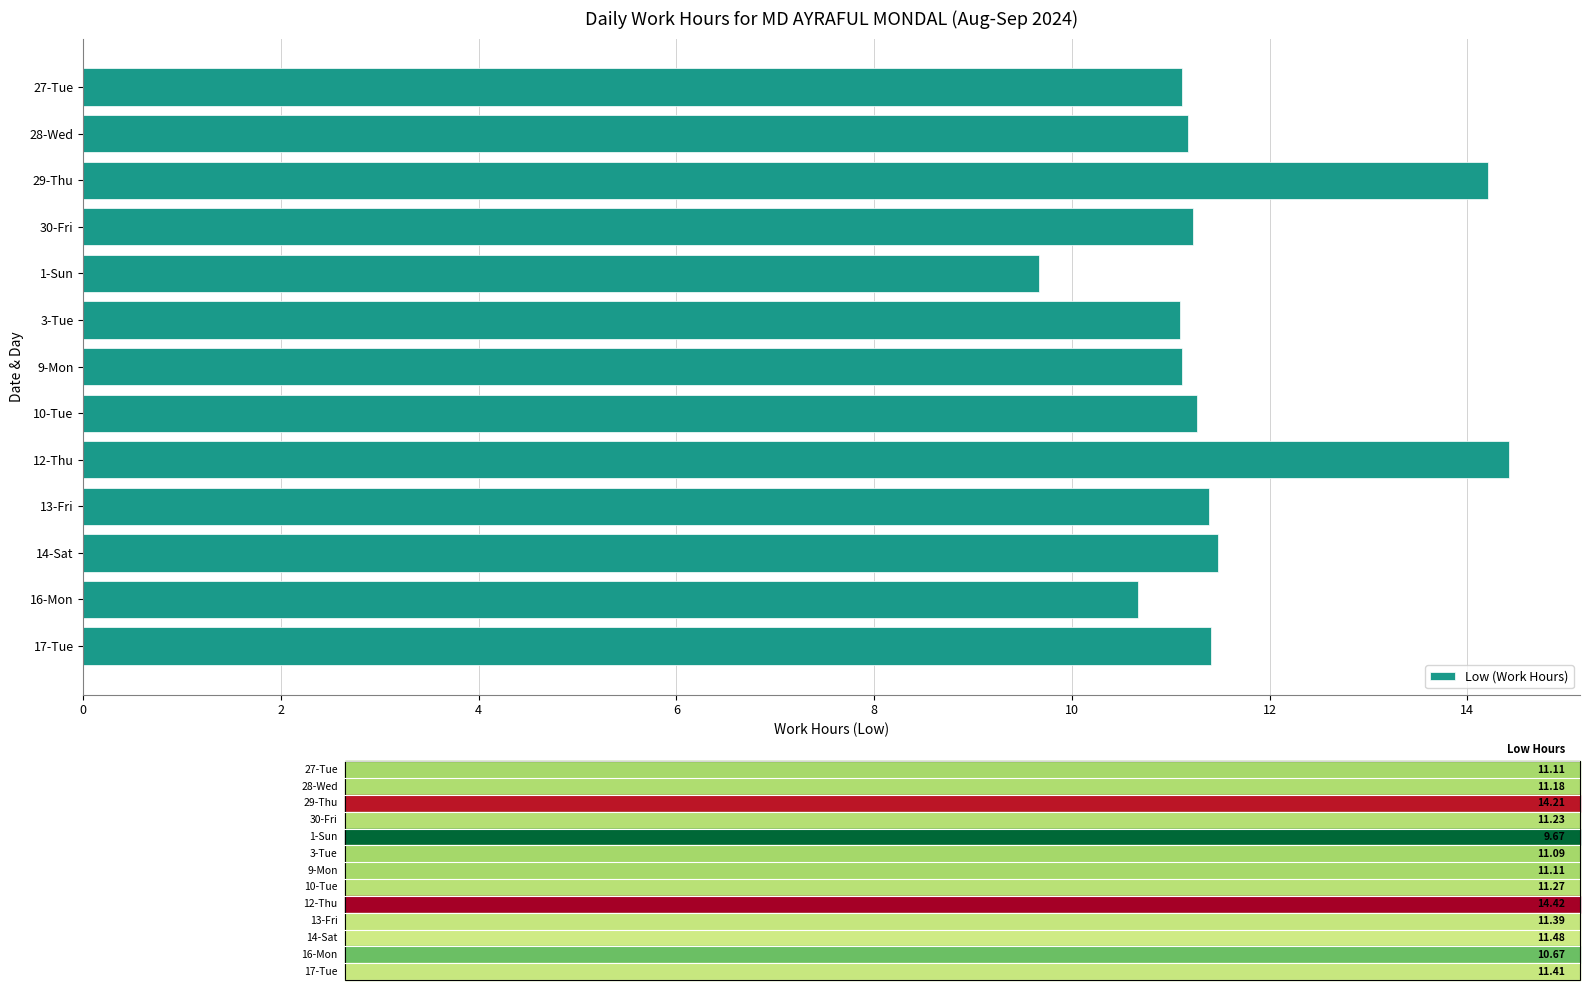

Which label corresponds to the largest value in the chart?

12-Thu